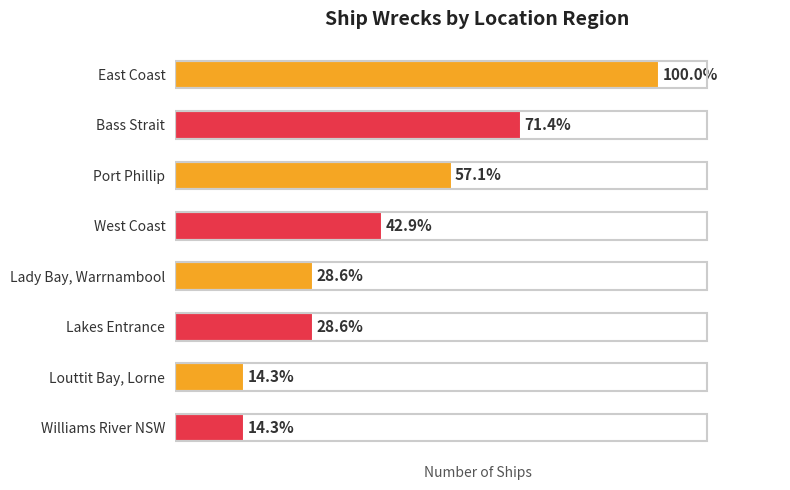

List the labels in order of value, smallest first.

Louttit Bay, Lorne, Williams River NSW, Lady Bay, Warrnambool, Lakes Entrance, West Coast, Port Phillip, Bass Strait, East Coast